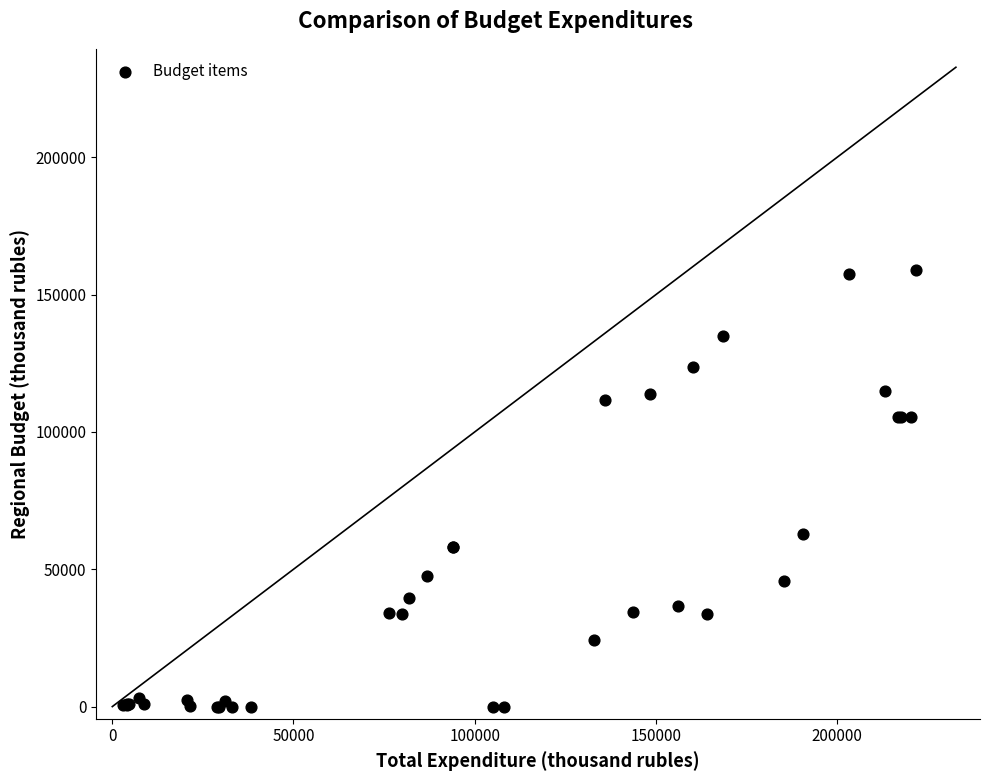

What Y value in the scatter plot is closest to 79417?

62905.7